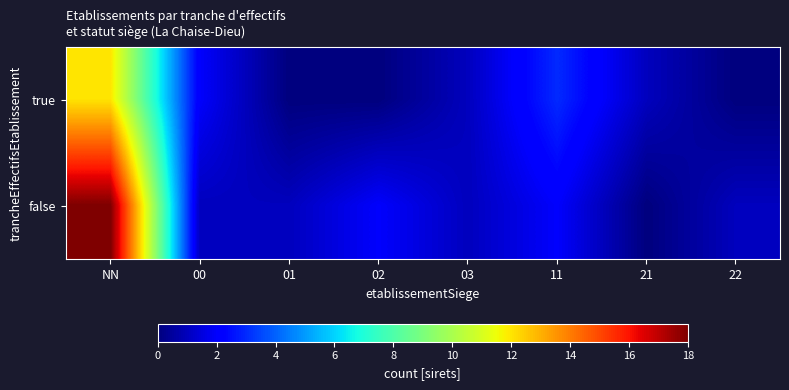

Rank the series at 11 from lowest to highest value.

false, true